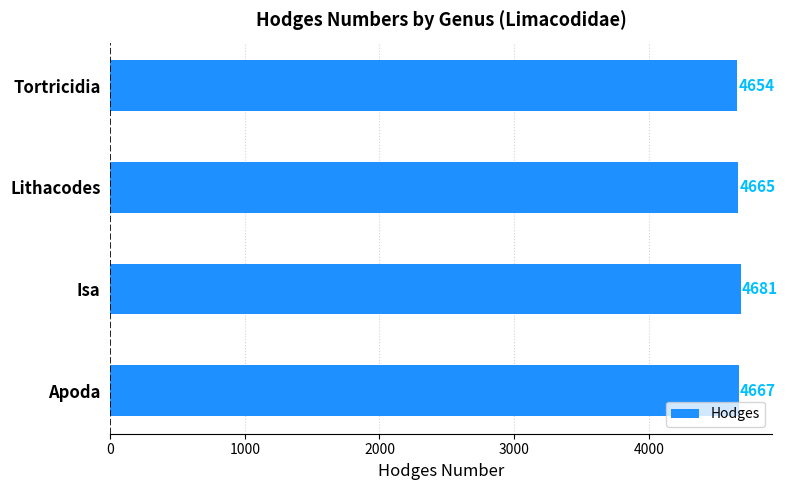

Rank the categories by value from highest to lowest.

Isa, Apoda, Lithacodes, Tortricidia